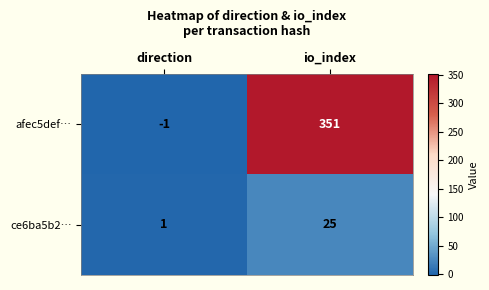

At which category does the chart reach its peak across all series?

io_index